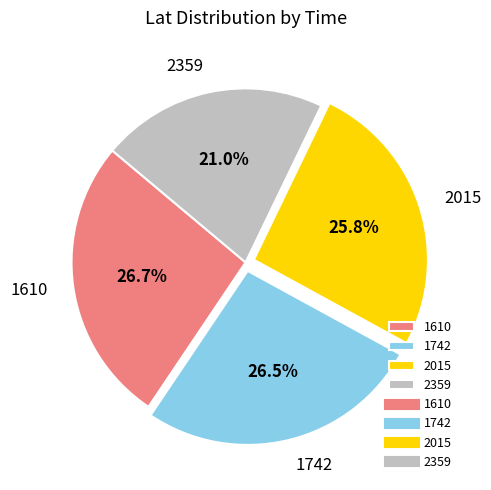

To the nearest percent, what is the average slice percentage?

25%